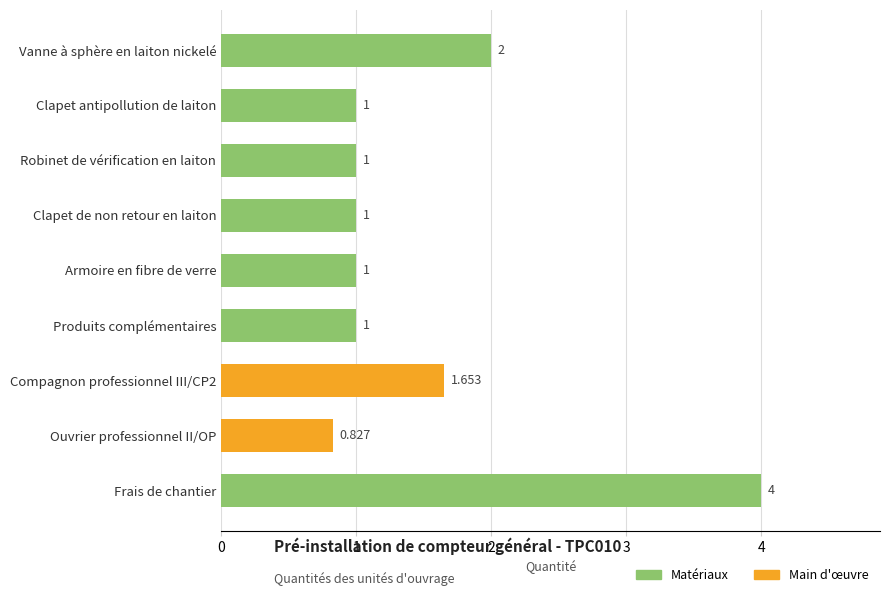

What is the difference between the maximum and minimum values?

3.2